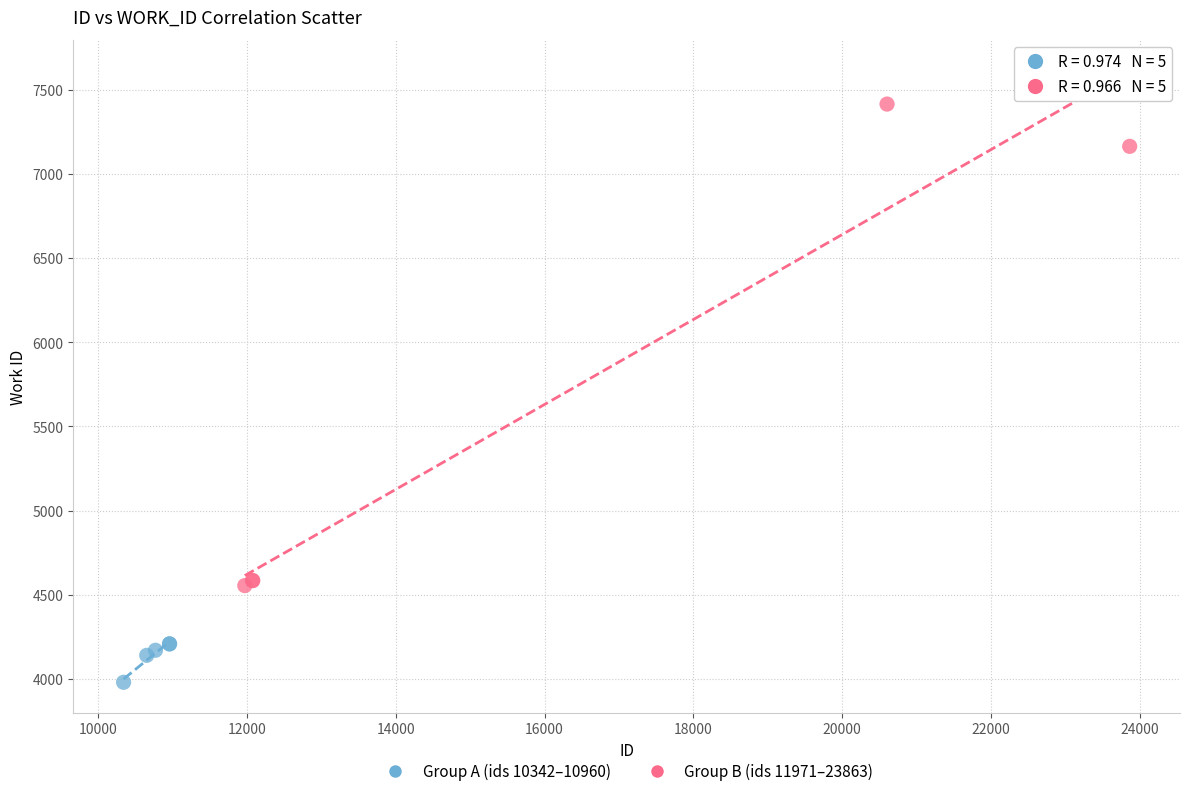

Which series contains the highest Y value?

Group B (ids 11971–23863)